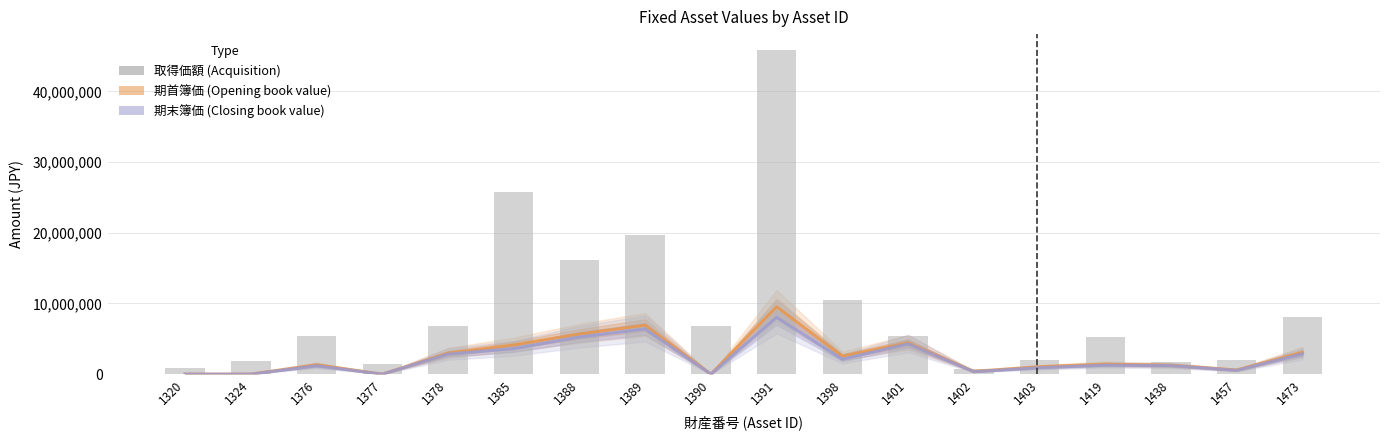

What is the sum of all values?

166282741